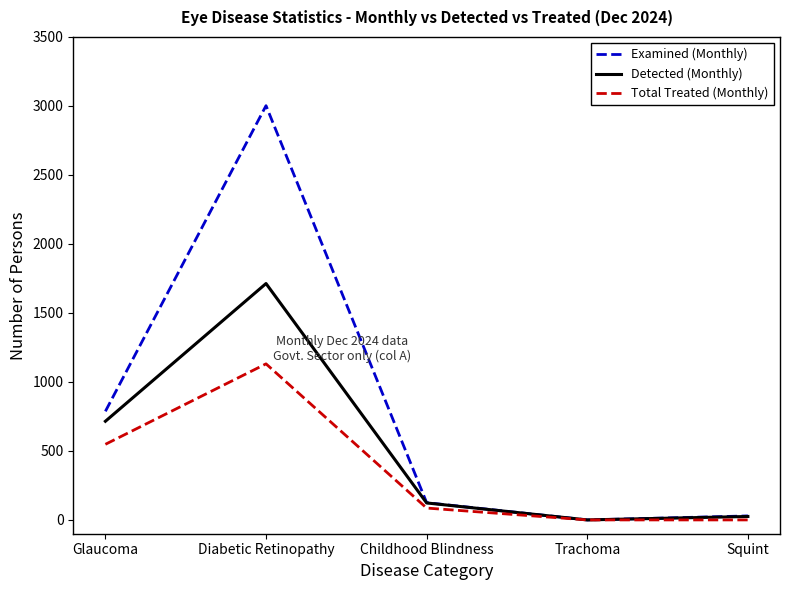

True or false: Detected (Monthly) has more than 2 interior local peaks.

False